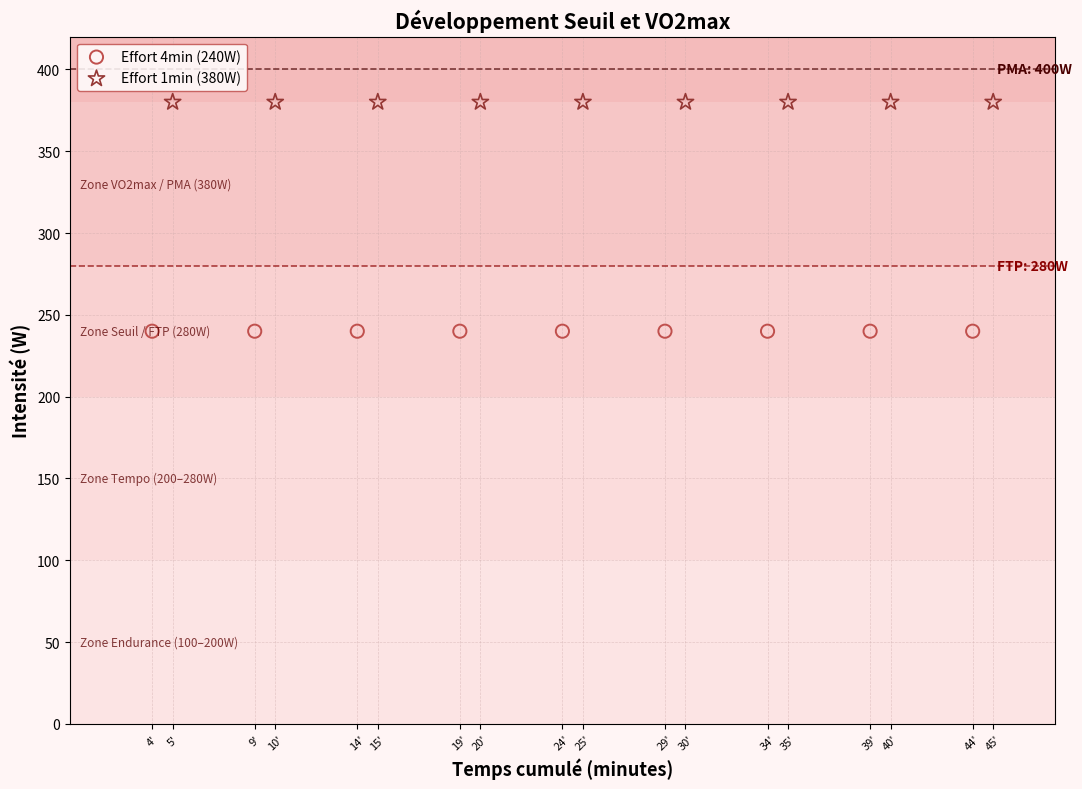

Which series reaches the minimum Y coordinate?

Effort 4min (240W)